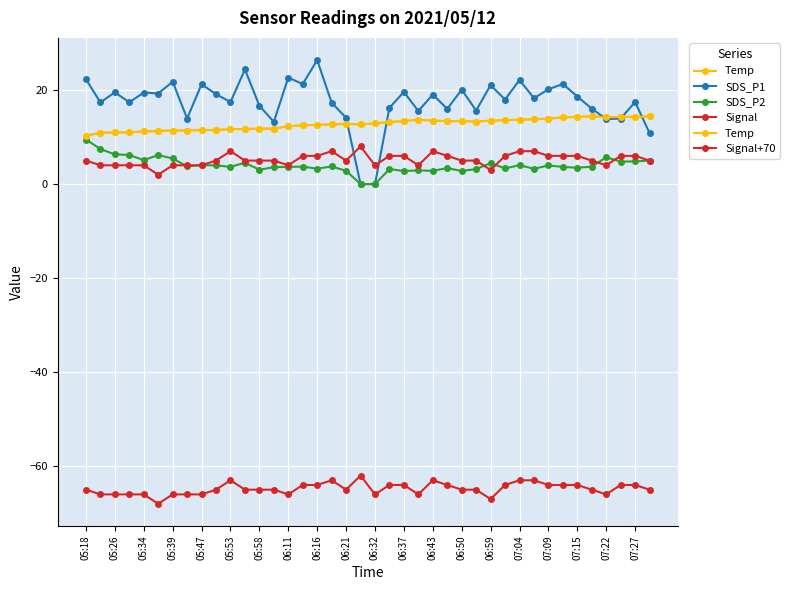

What is the difference between the second highest and minimum values in the Temp series?

4.1